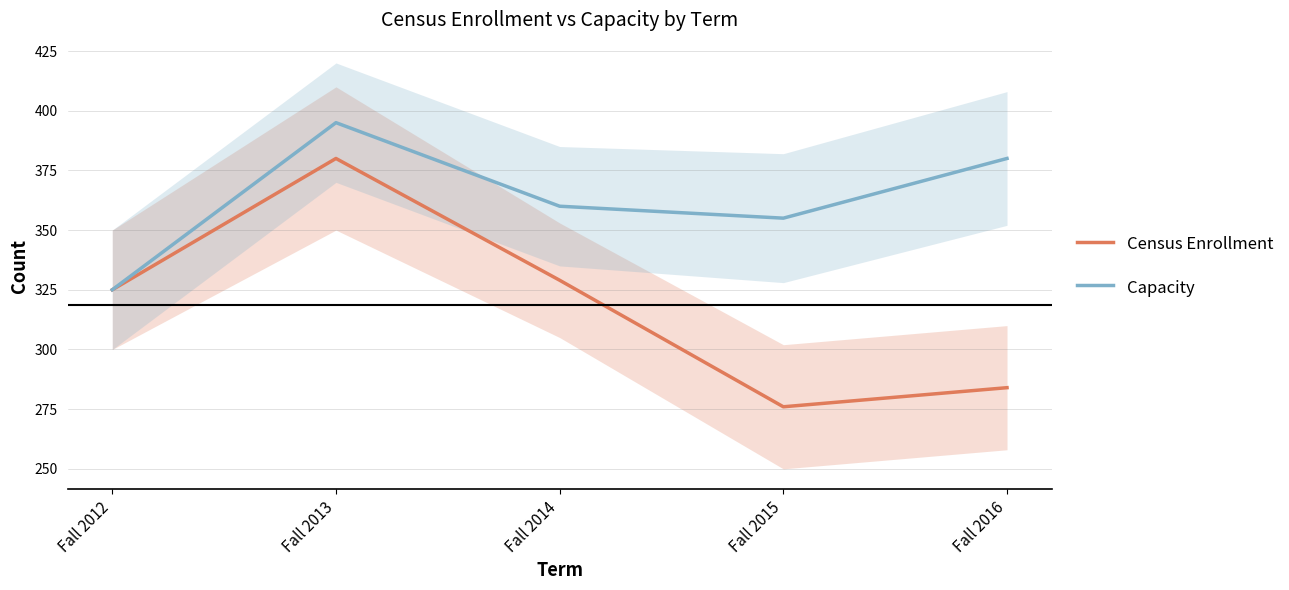

Rank the series by their maximum value, from lowest to highest.

Census Enrollment, Capacity